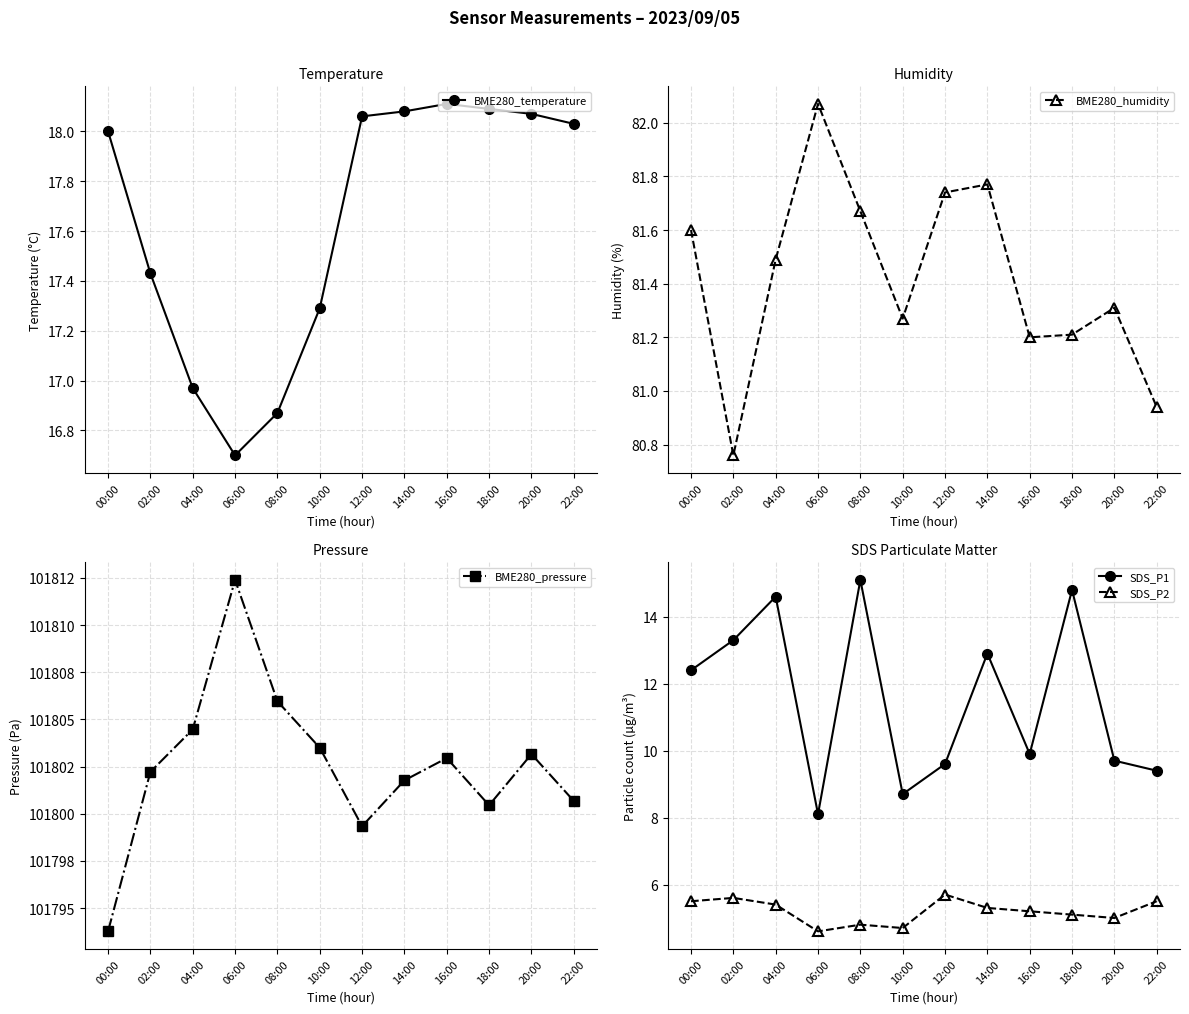

What position from the right is 14:00?

5